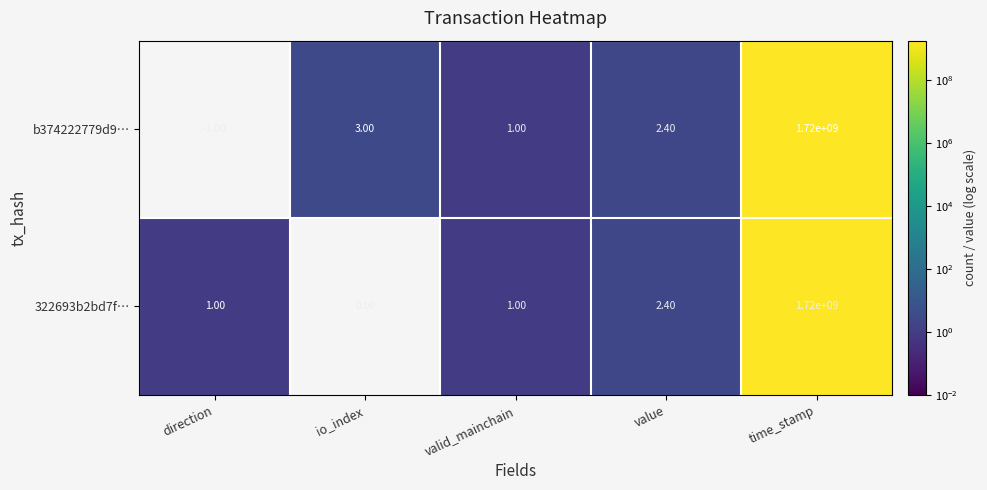

At how many categories does at least one series exceed 826178075?

1